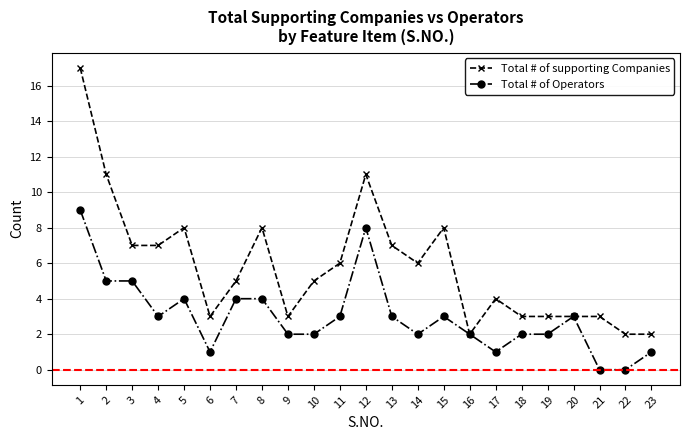

Reading left to right, extract all data points from this chart.

Total # of supporting Companies: 17	11	7	7	8	3	5	8	3	5	6	11	7	6	8	2	4	3	3	3	3	2	2
Total # of Operators: 9	5	5	3	4	1	4	4	2	2	3	8	3	2	3	2	1	2	2	3	0	0	1